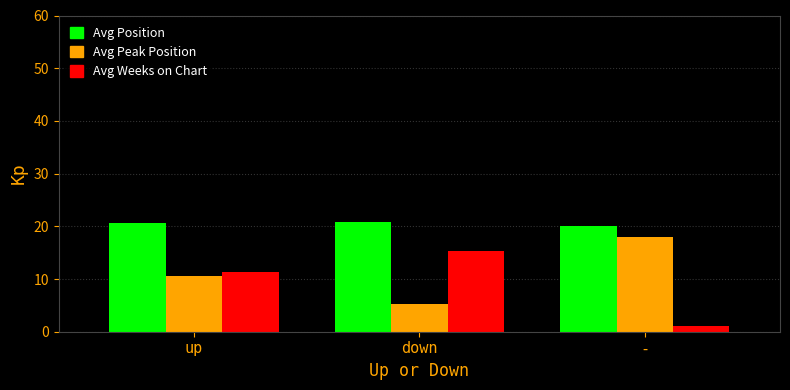

What is the difference between the maximum and second lowest values in the Avg Position series?

0.3